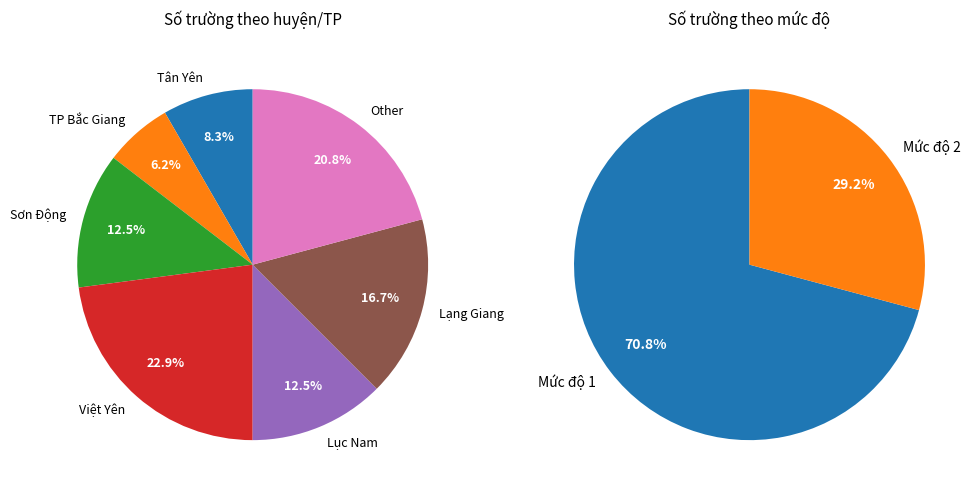

Does Việt Yên account for over 50% of the chart?

No